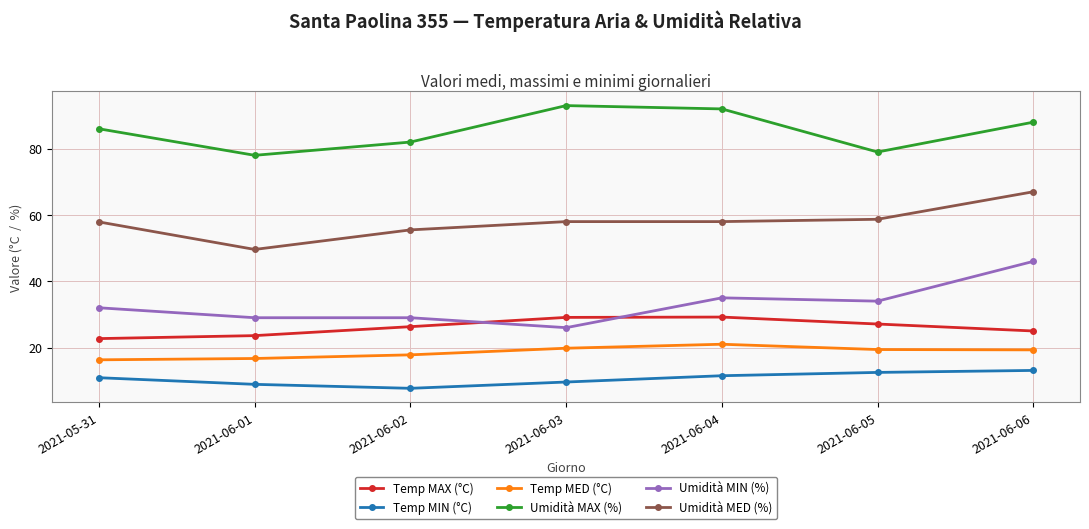

What is the spread (max minus min) of values at 2021-06-01?

69.1